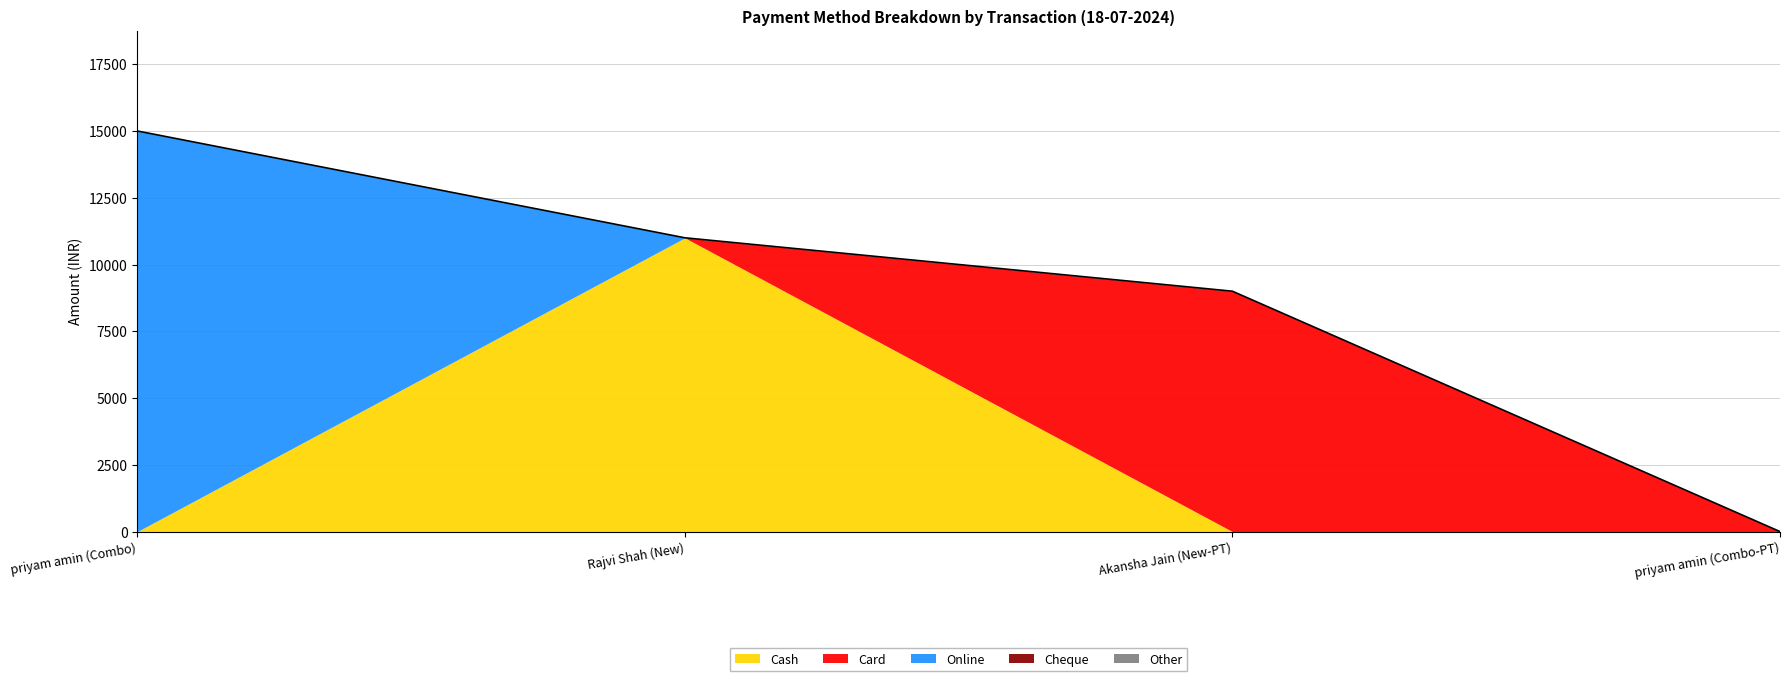

True or false: Cheque and Online intersect in this chart.

False